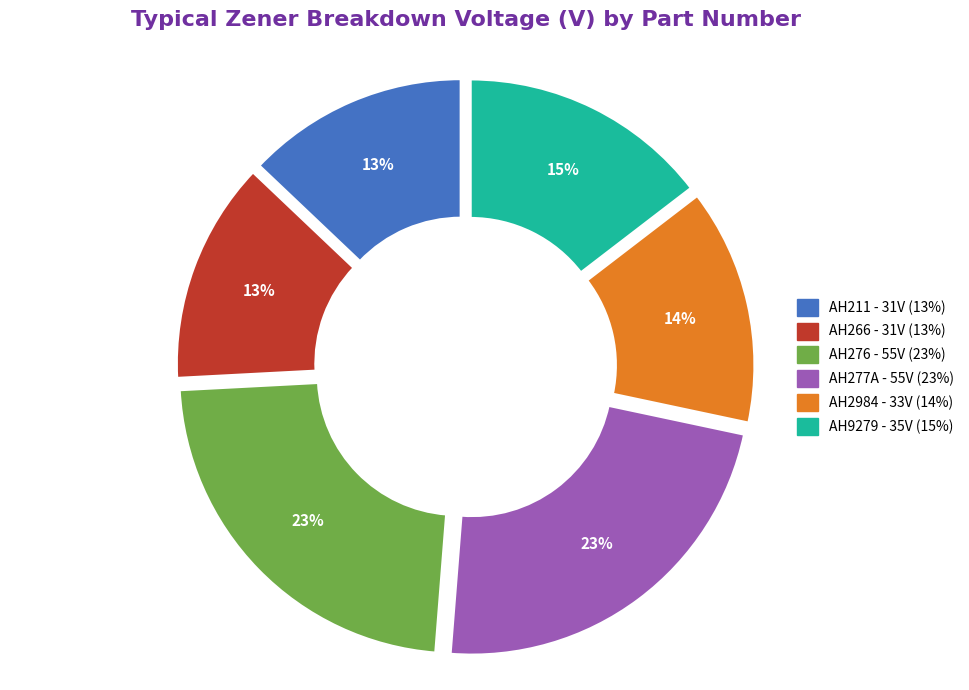

Combined, what portion of the pie is AH9279 and AH2984?

28.3%